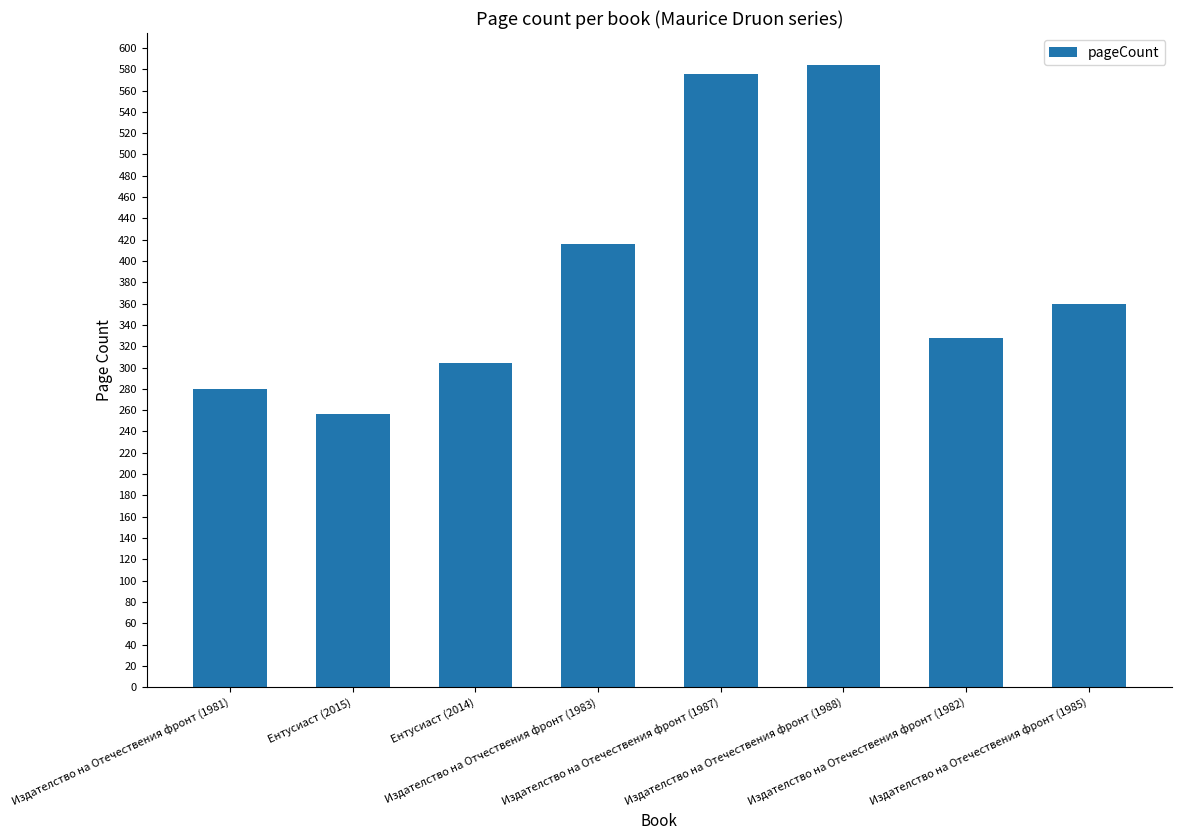

Which has a higher value, Издателство на Отечествения фронт (1987) or Ентусиаст (2014)?

Издателство на Отечествения фронт (1987)